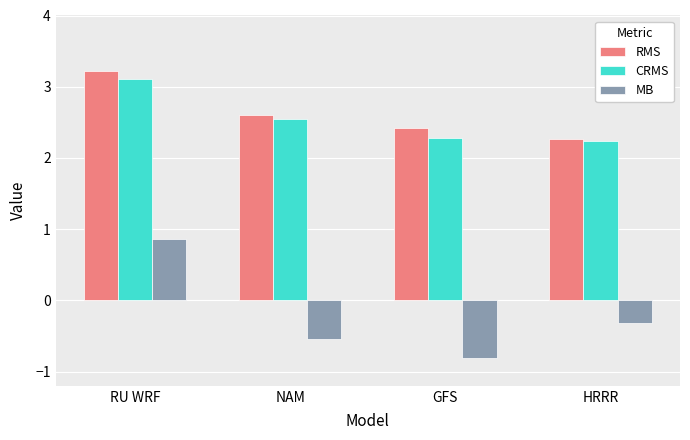

How many bars are there in total?

12